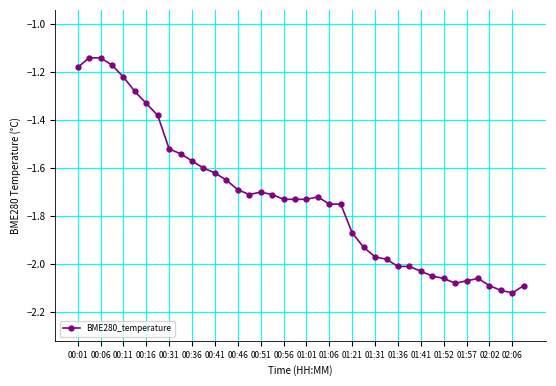

True or false: the data has more than 0 interior local peaks.

True